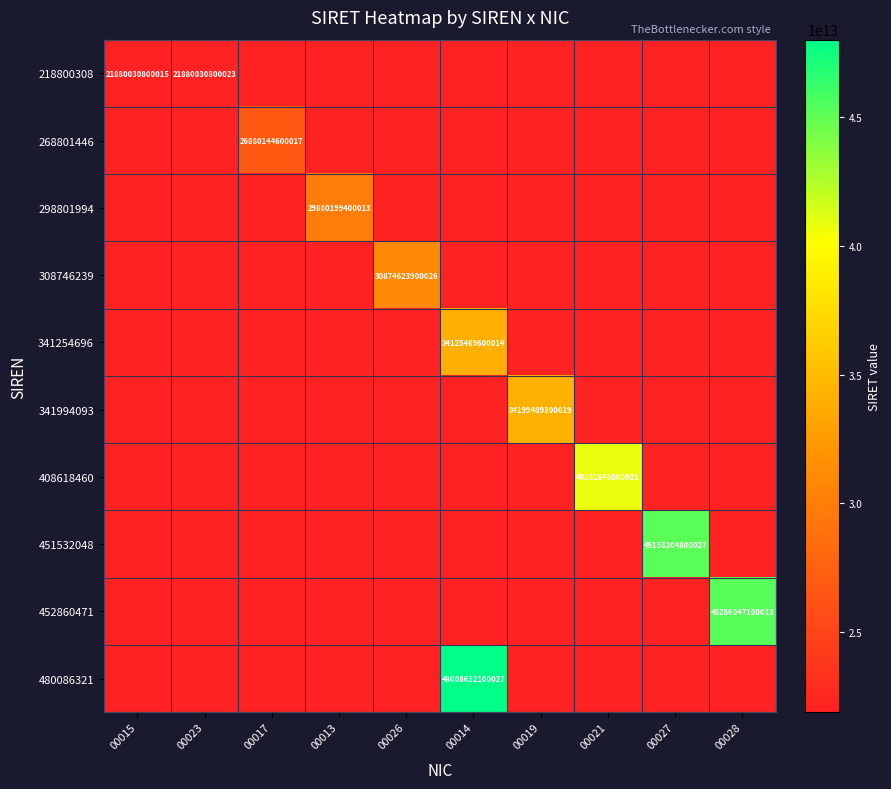

At how many categories does at least one series exceed 34306724273554?

4